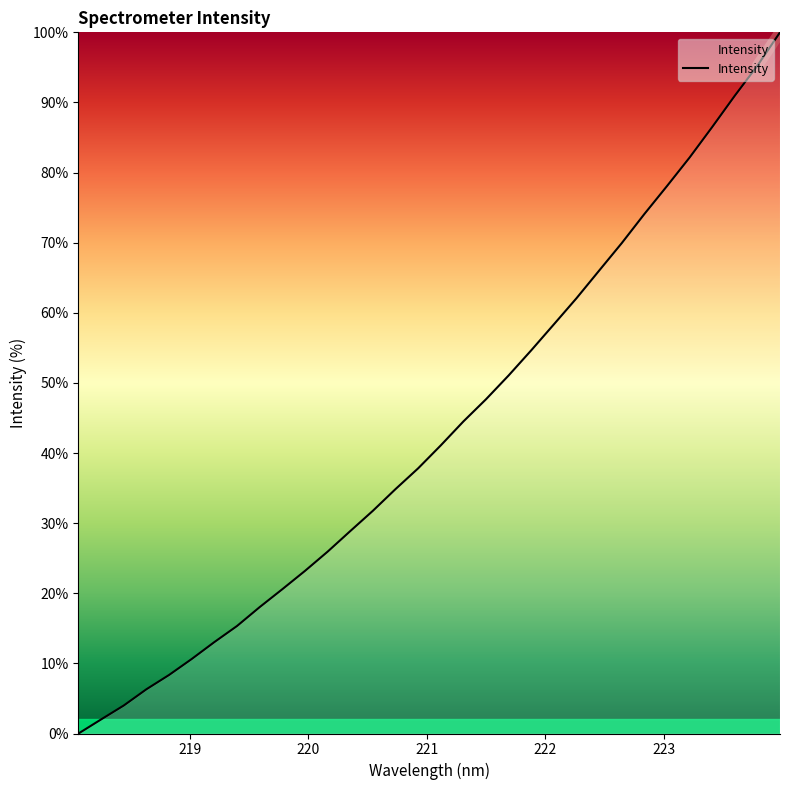

Is this an area chart (filled region under the line)?

Yes